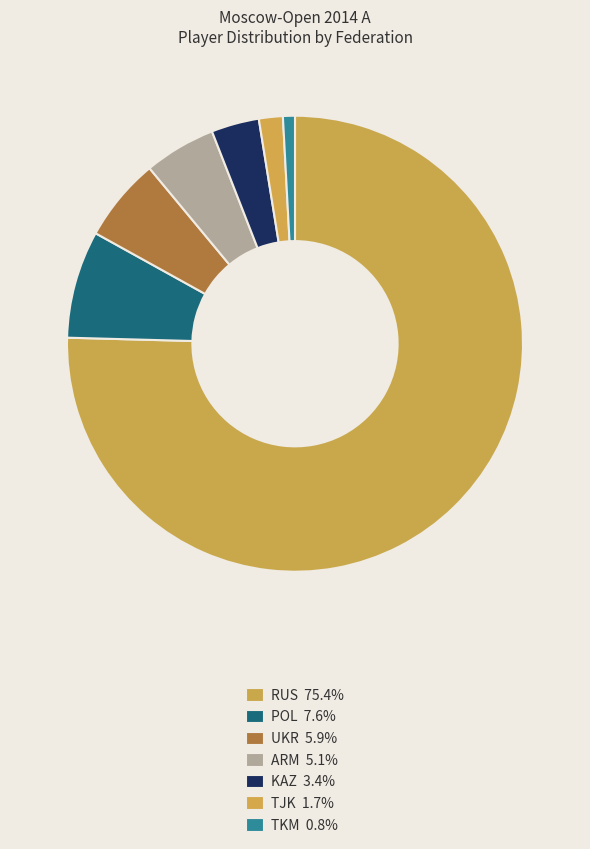

To the nearest percent, what percentage of the pie is RUS?

75%